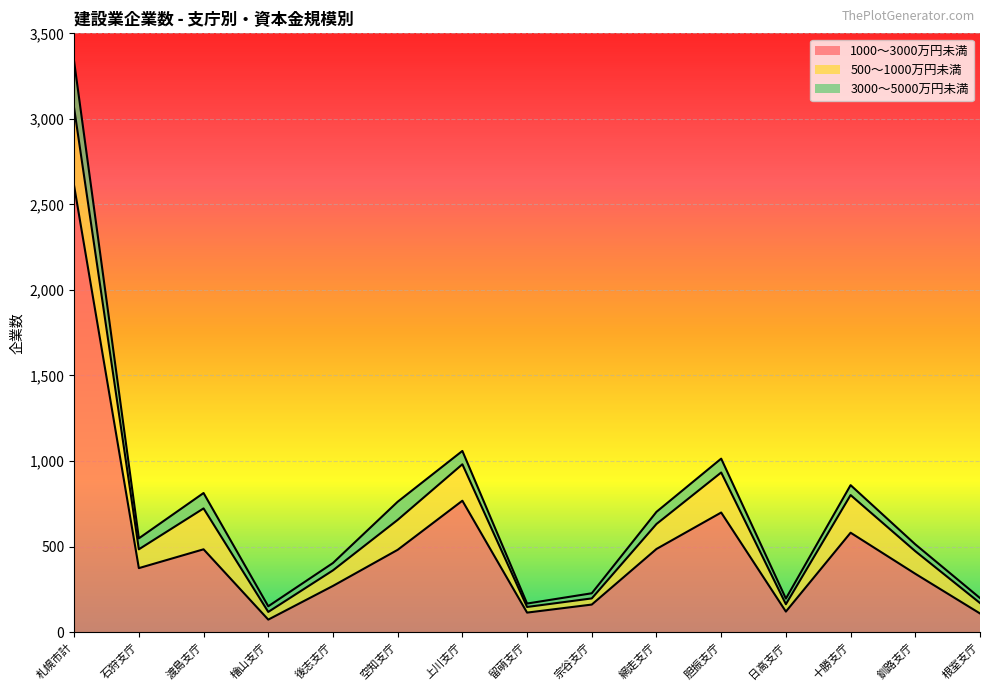

Which label corresponds to the smallest value in the chart?

留萌支庁